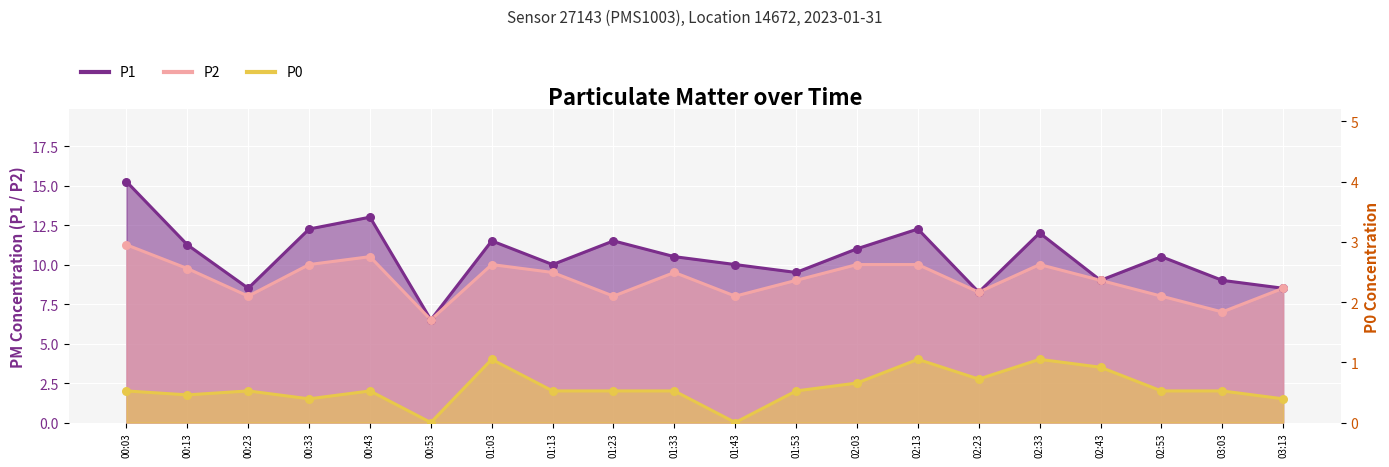

Which series reaches the maximum Y coordinate?

P1